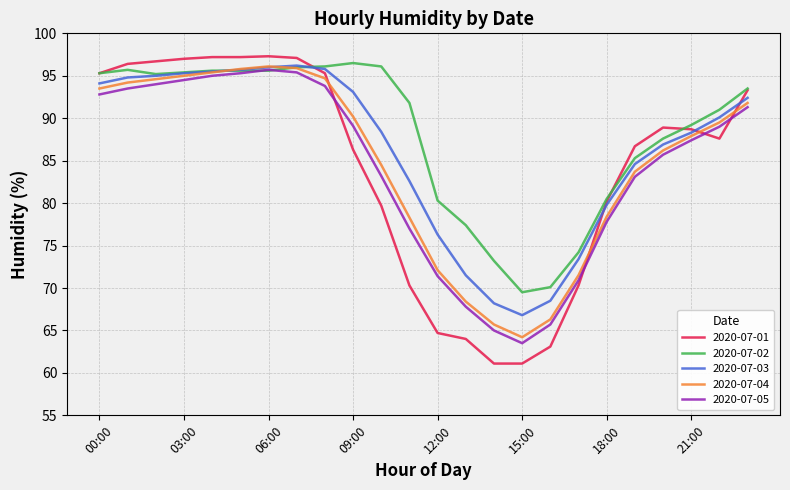

What is the difference between the second highest and minimum values in the 2020-07-02 series?

26.6